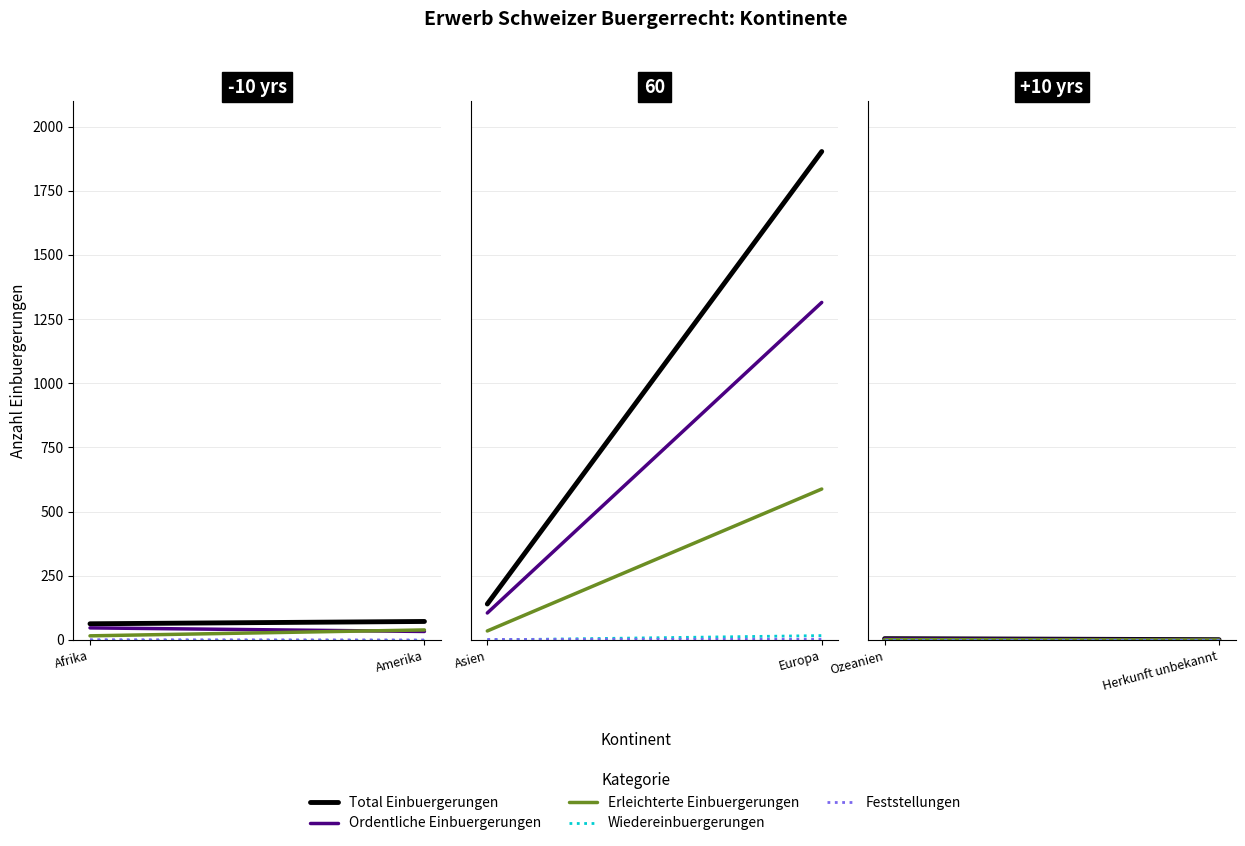

What position from the right is Ozeanien?

2